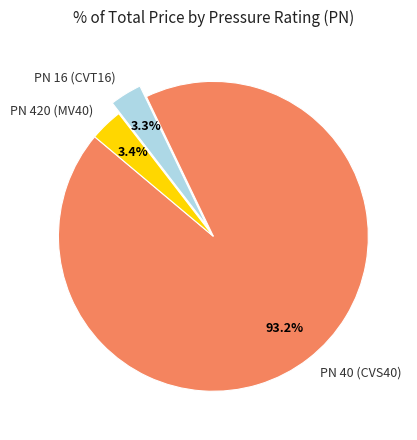

Is it true that PN 40 (CVS40) is 17% of the pie?

False